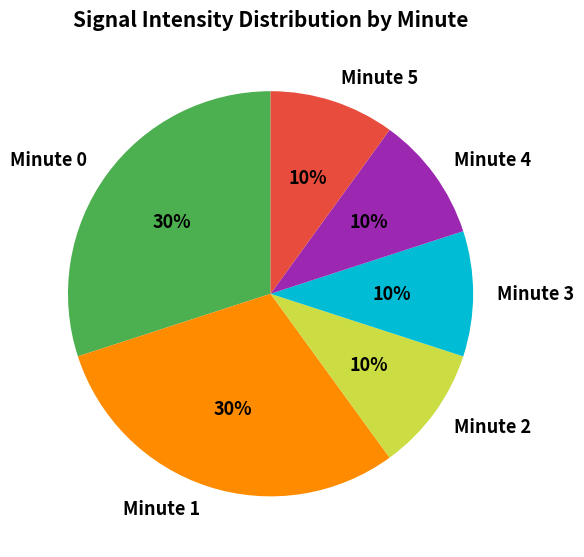

Is the sum of Minute 0 and Minute 2 greater than half?

No